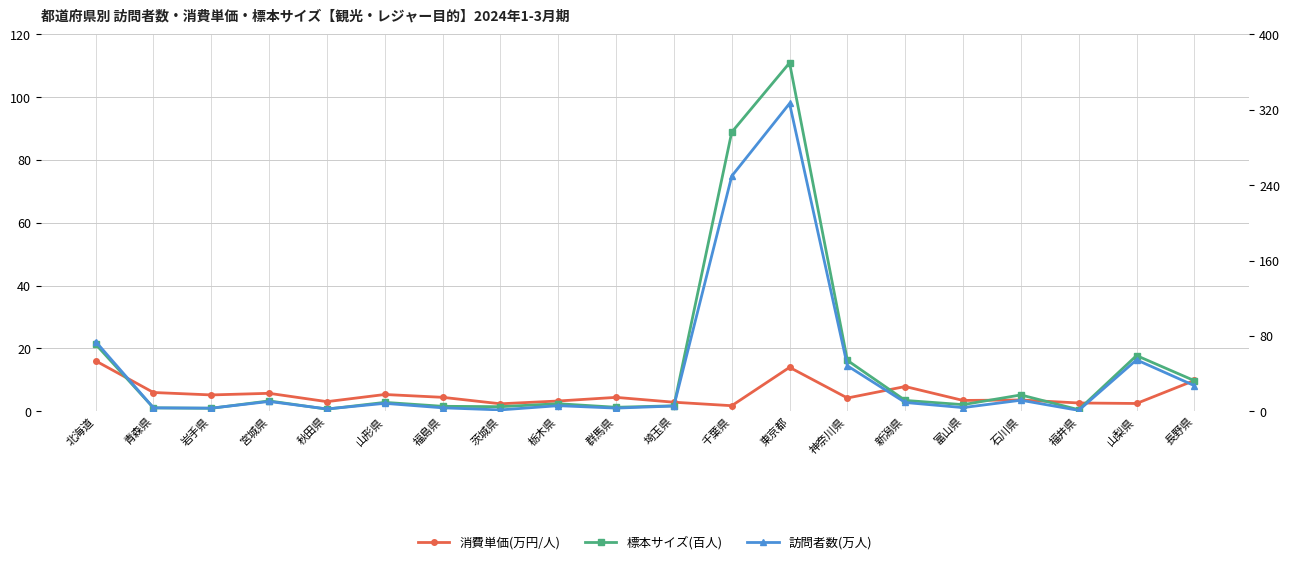

How many data points in 標本サイズ(百人) are above 2?

12